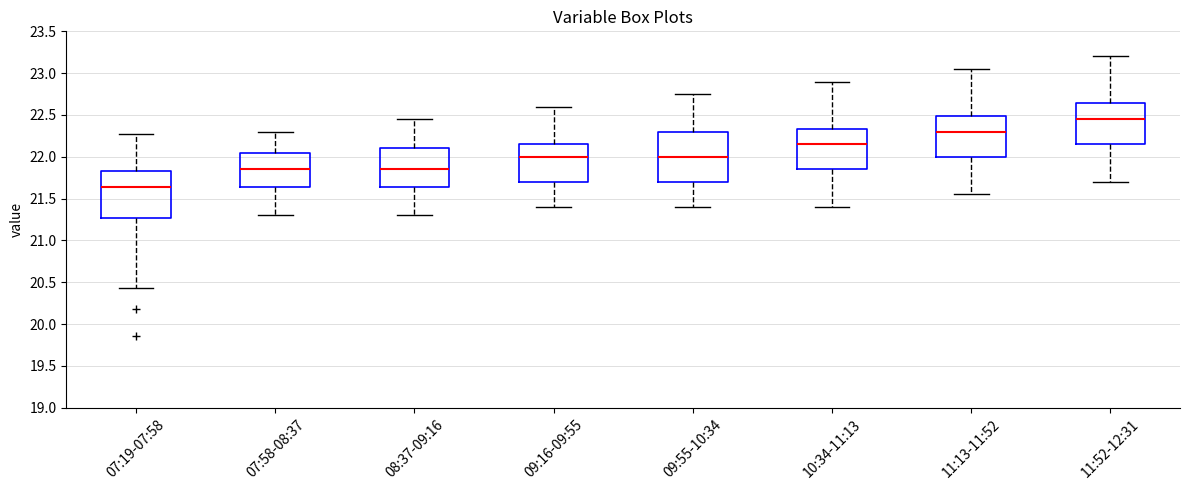

Reading left to right, read every box against the y-axis: the position of its median line, the range the box covers, and the ends of its whiskers. The values are not printed on the chart, so give them approximately, as read against the axis.

07:19-07:58: median 21.65, box 21.25 to 21.85, whiskers 20.45 to 22.25
07:58-08:37: median 21.85, box 21.65 to 22.05, whiskers 21.30 to 22.30
08:37-09:16: median 21.85, box 21.65 to 22.10, whiskers 21.30 to 22.45
09:16-09:55: median 22.00, box 21.70 to 22.15, whiskers 21.40 to 22.60
09:55-10:34: median 22.00, box 21.70 to 22.30, whiskers 21.40 to 22.75
10:34-11:13: median 22.15, box 21.85 to 22.35, whiskers 21.40 to 22.90
11:13-11:52: median 22.30, box 22.00 to 22.50, whiskers 21.55 to 23.05
11:52-12:31: median 22.45, box 22.15 to 22.65, whiskers 21.70 to 23.20